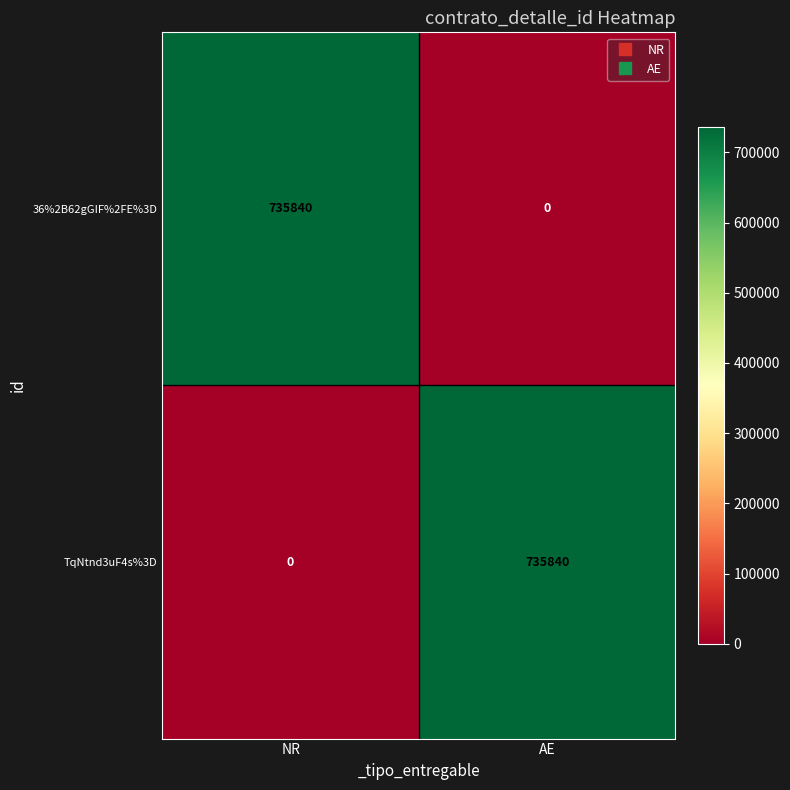

True or false: TqNtnd3uF4s%3D has a value of 735840 at AE.

True